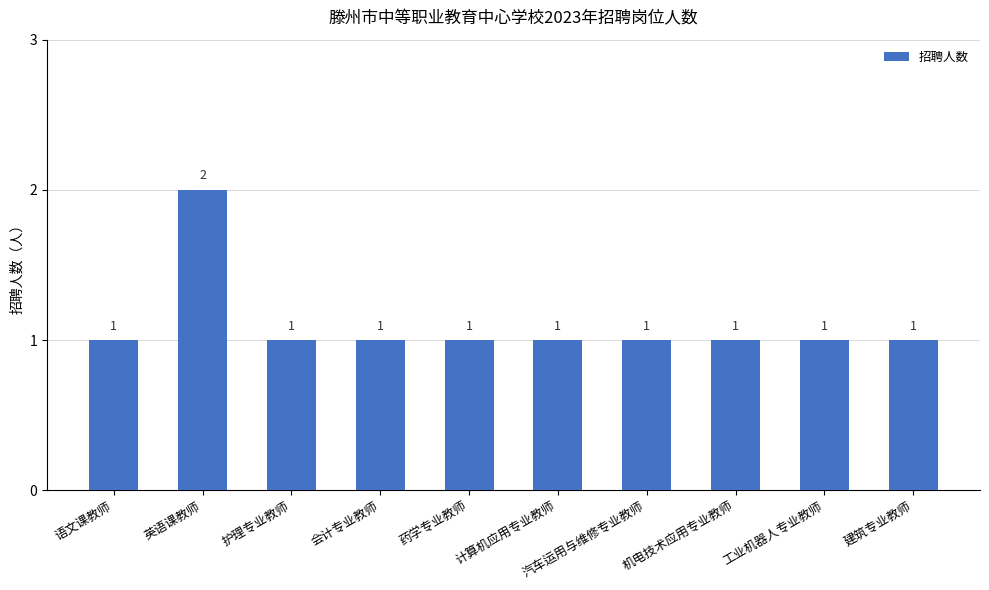

What is the label of the 1st bar from the left?

语文课教师